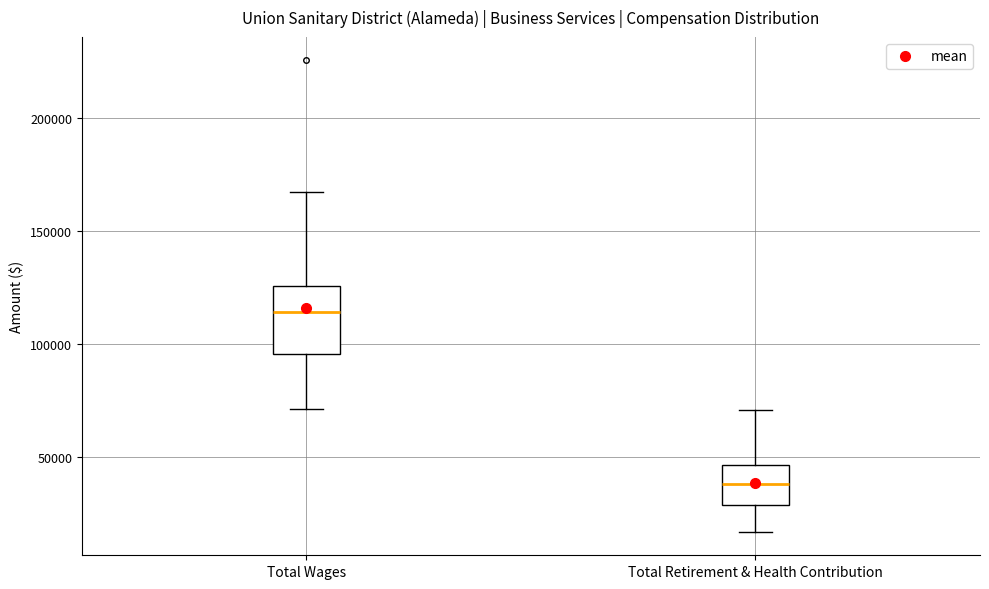

Which box has the lowest median line?

Total Retirement & Health Contribution